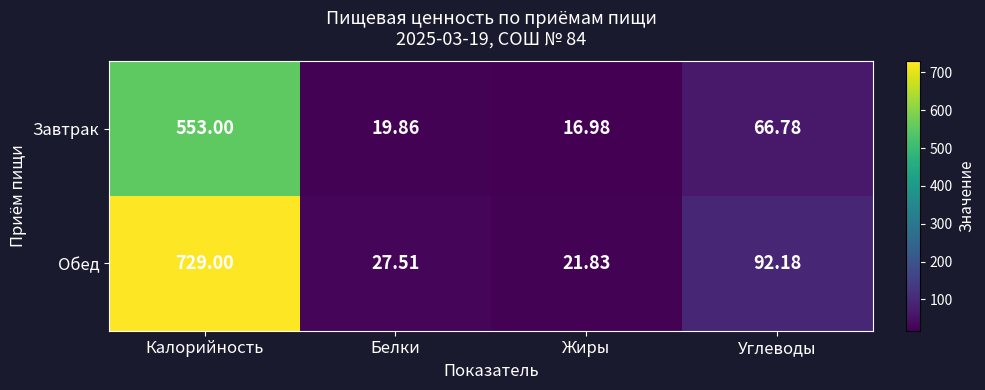

At Углеводы, list the series in order from largest to smallest.

Обед, Завтрак